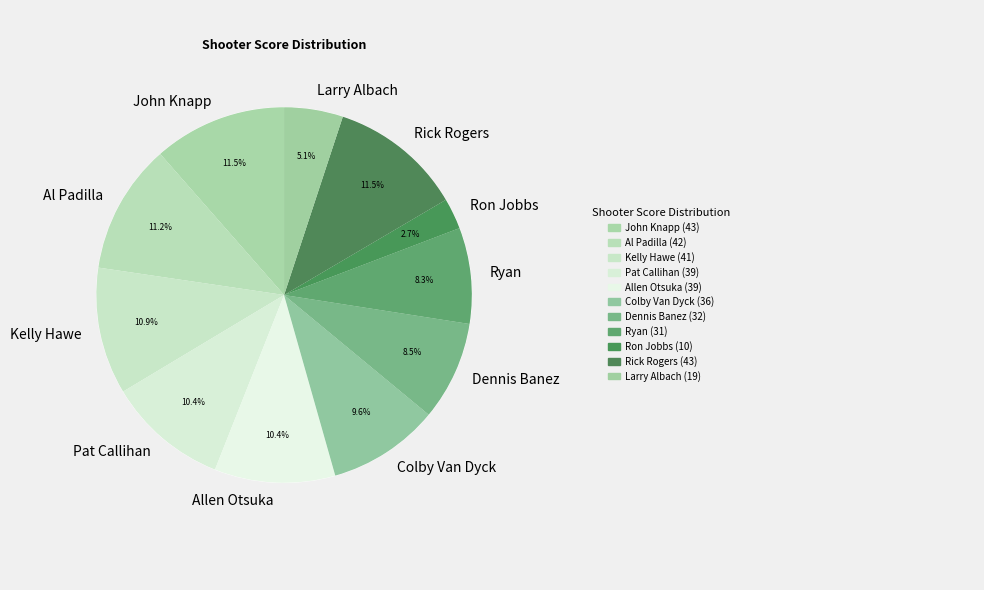

To the nearest percent, what is the difference between the Ryan and Al Padilla slice percentages?

3%